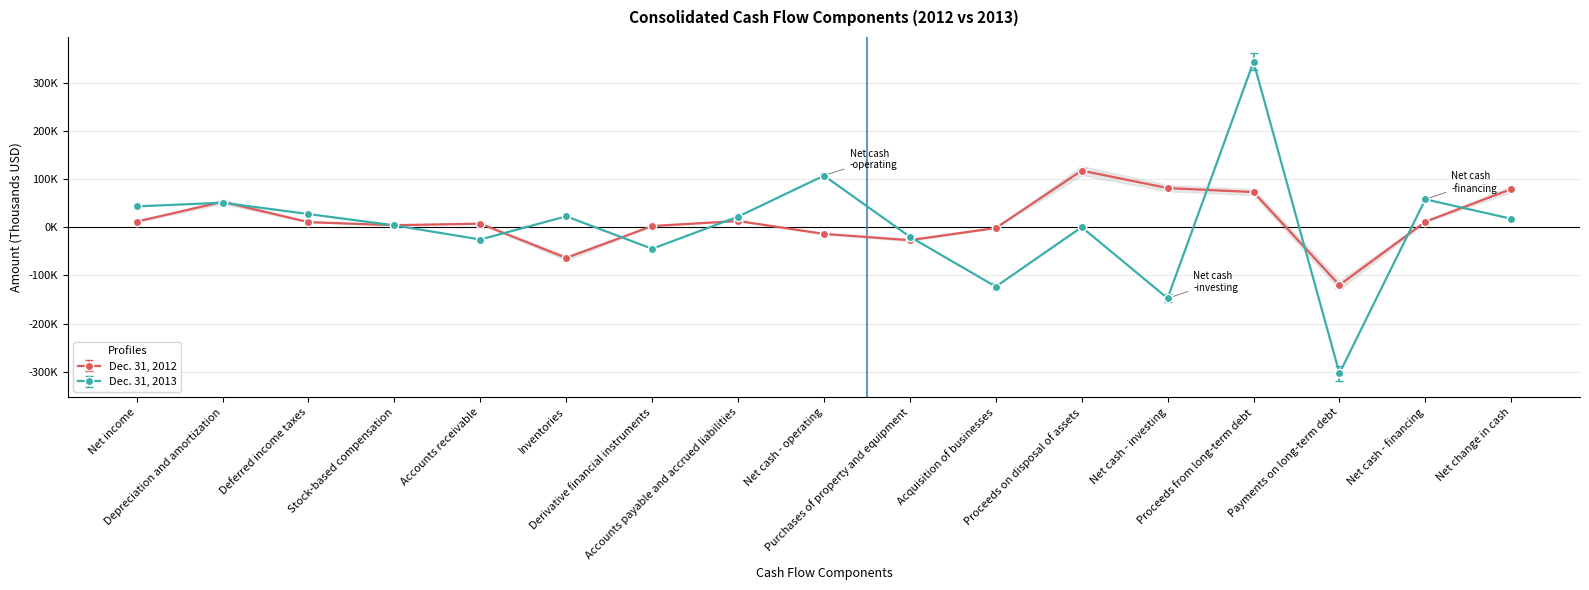

What is the greatest value displayed?

343799